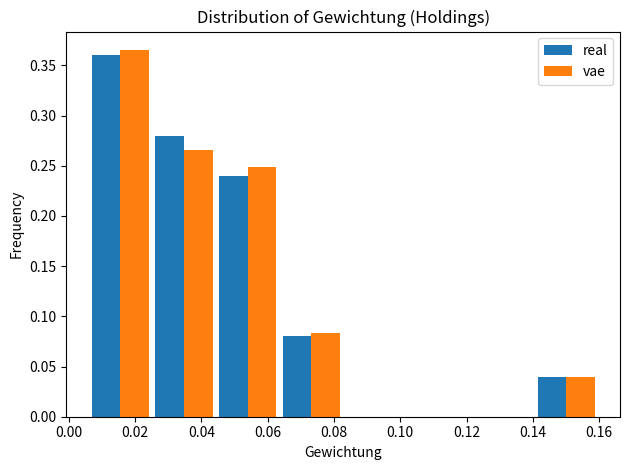

In the real series, which range on the x-axis has the tallest bar?

0.006 to 0.026